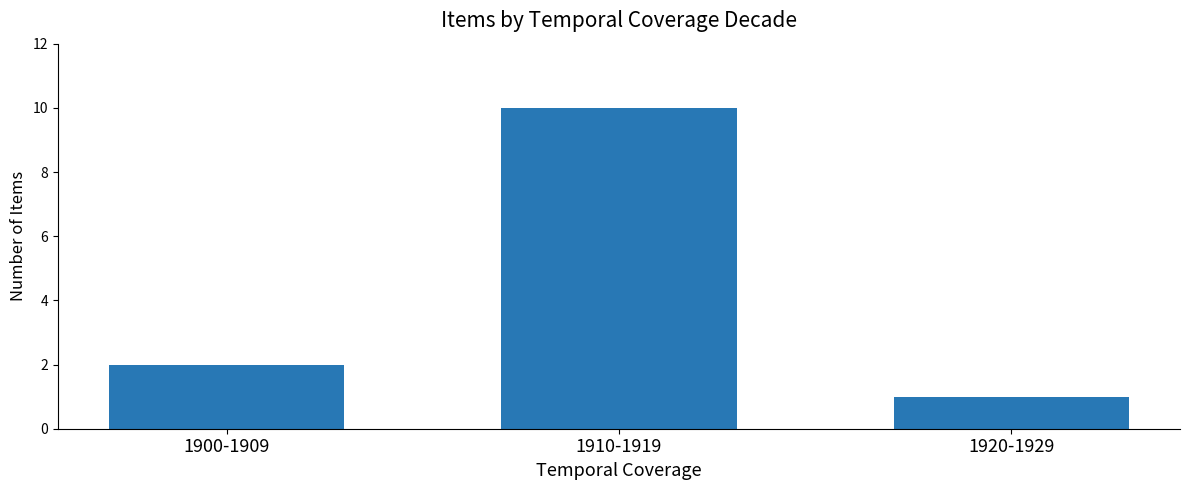

Are the bars grouped side by side (vs. stacked)?

No